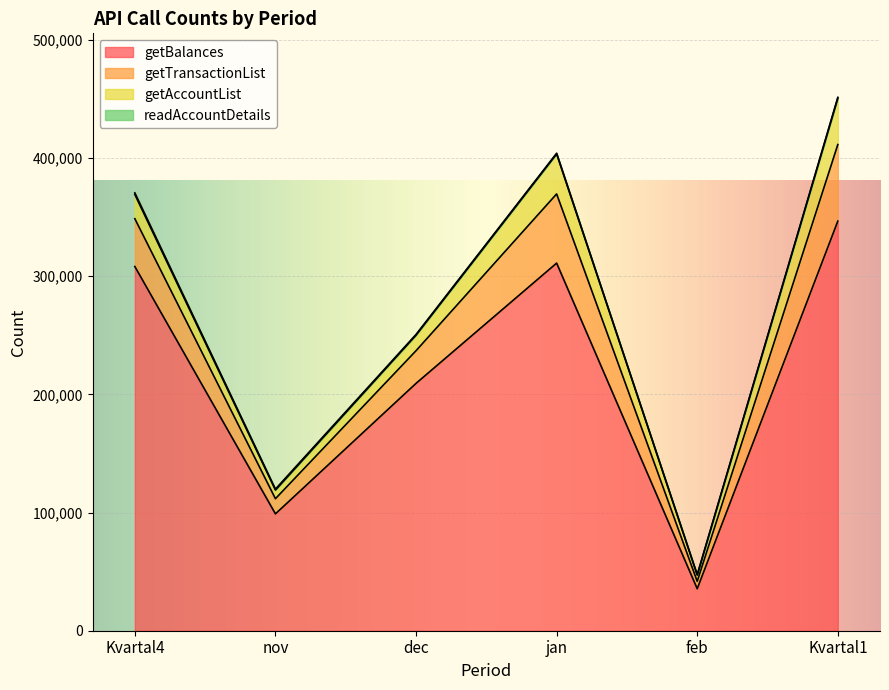

At which label does readAccountDetails reach its peak?

Kvartal4